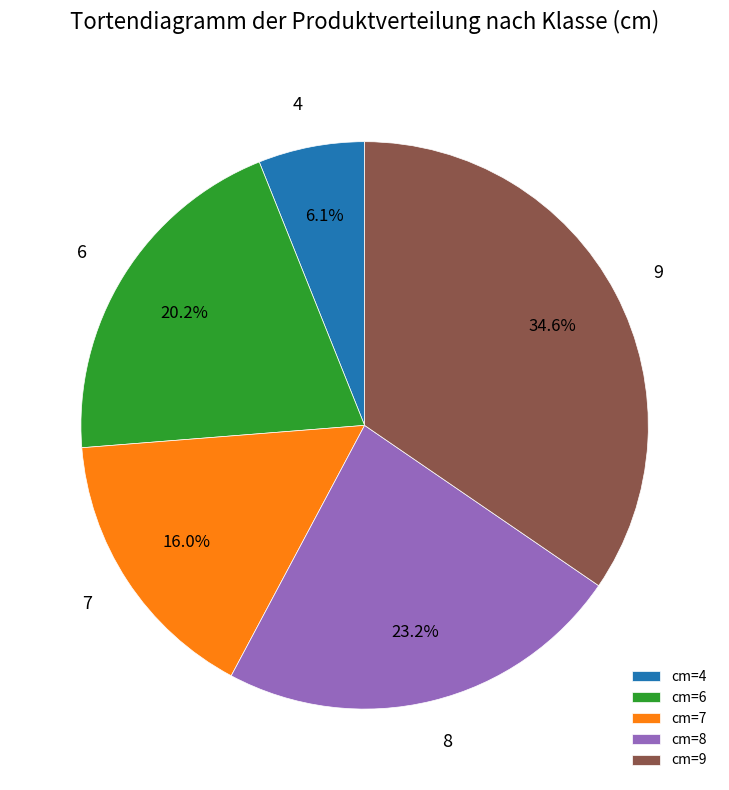

What is the largest slice in the pie chart?

9